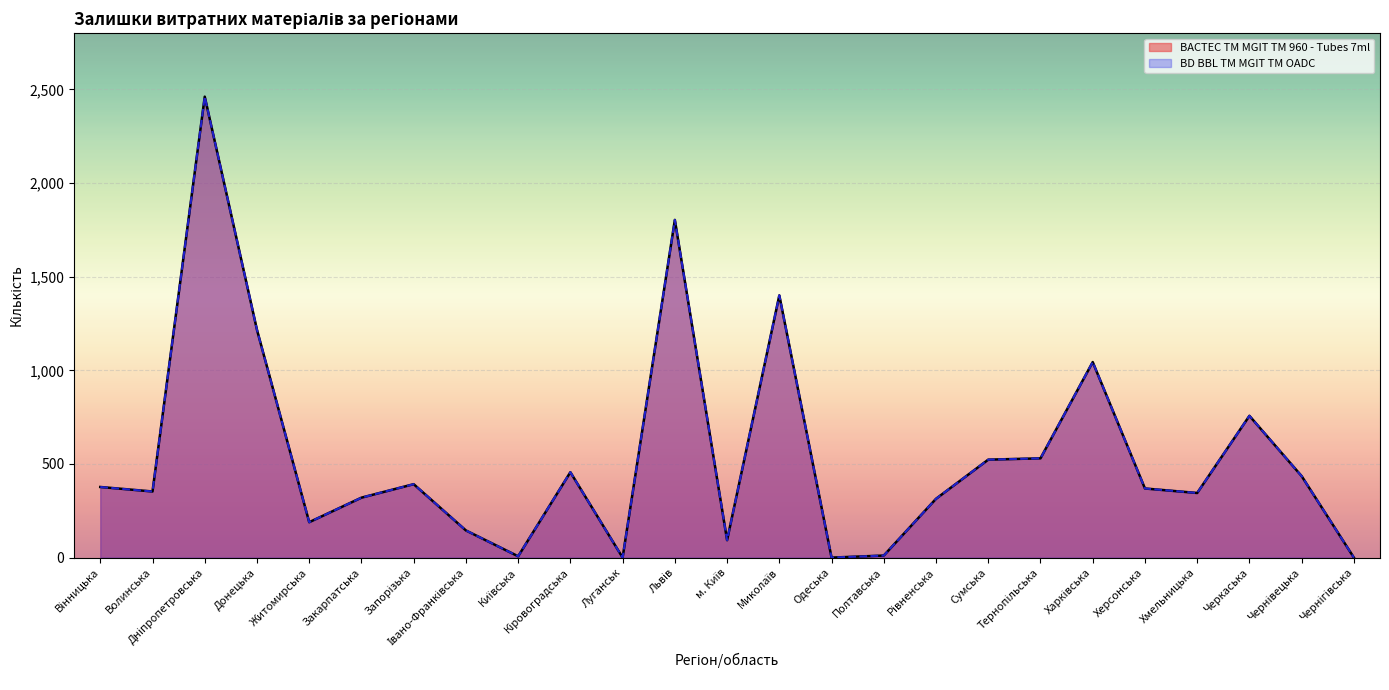

Which series has the widest spread of values?

BACTEC TM MGIT TM 960 - Tubes 7ml